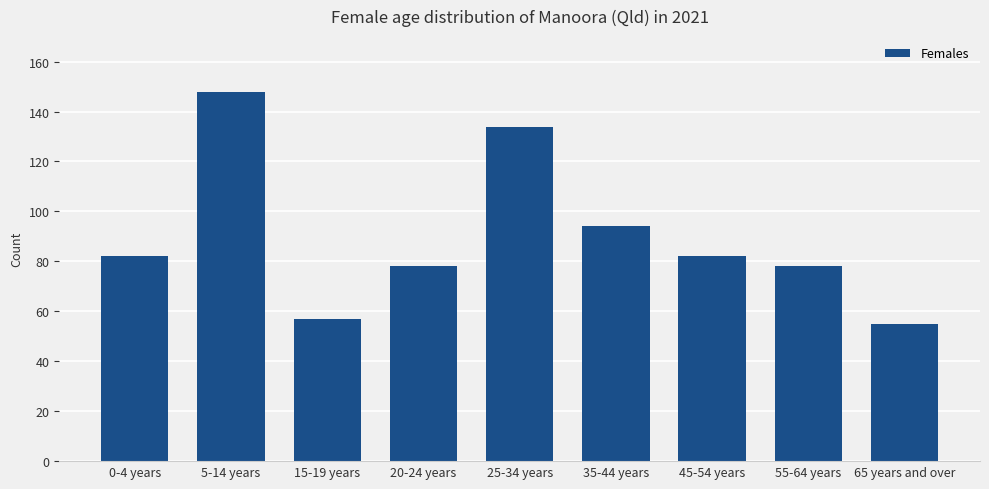

Reading left to right, what are all the values shown in this chart?

82	148	57	78	134	94	82	78	55